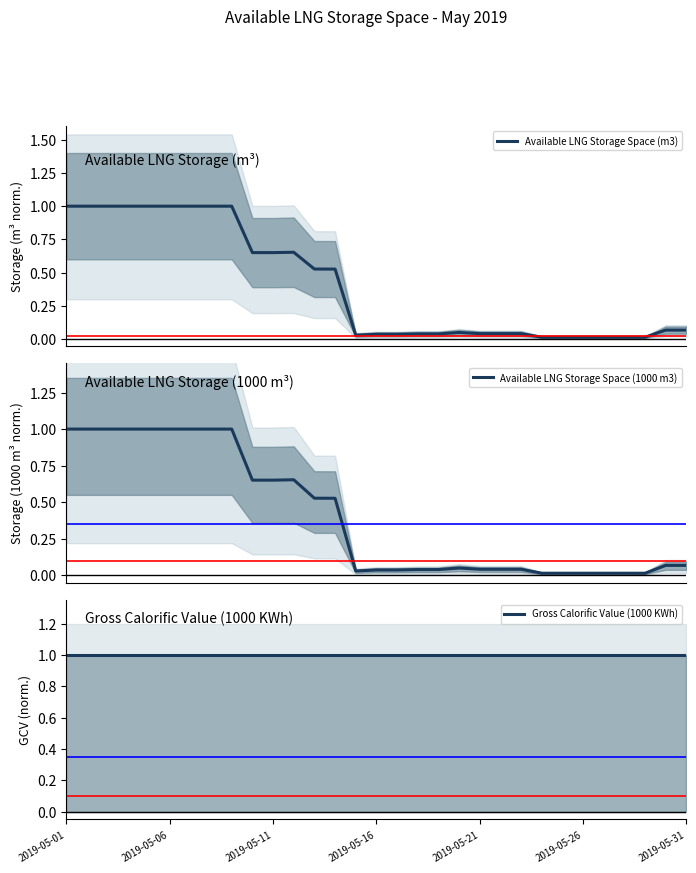

What are all the series names shown in the legend?

Available LNG Storage Space (m3), Available LNG Storage Space (1000 m3), Gross Calorific Value (1000 KWh)